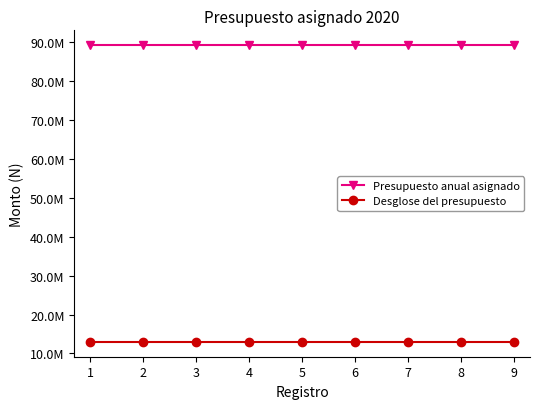

Does the chart have visible grid lines?

No